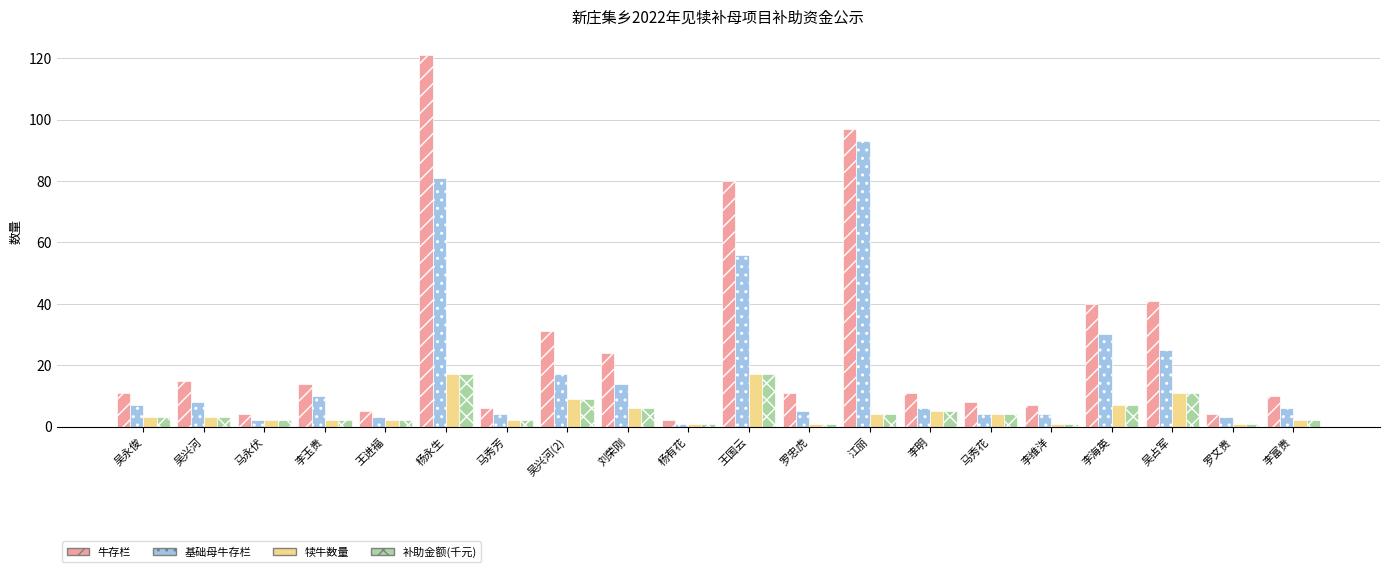

At which category does the chart reach its peak across all series?

杨永生